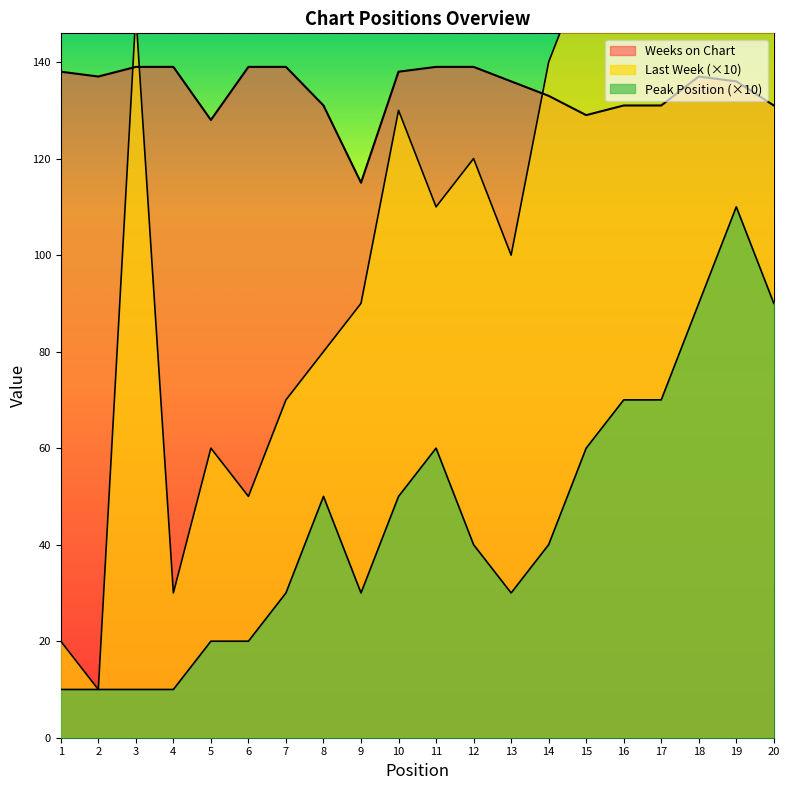

Between 8 and 14, which is larger?

14